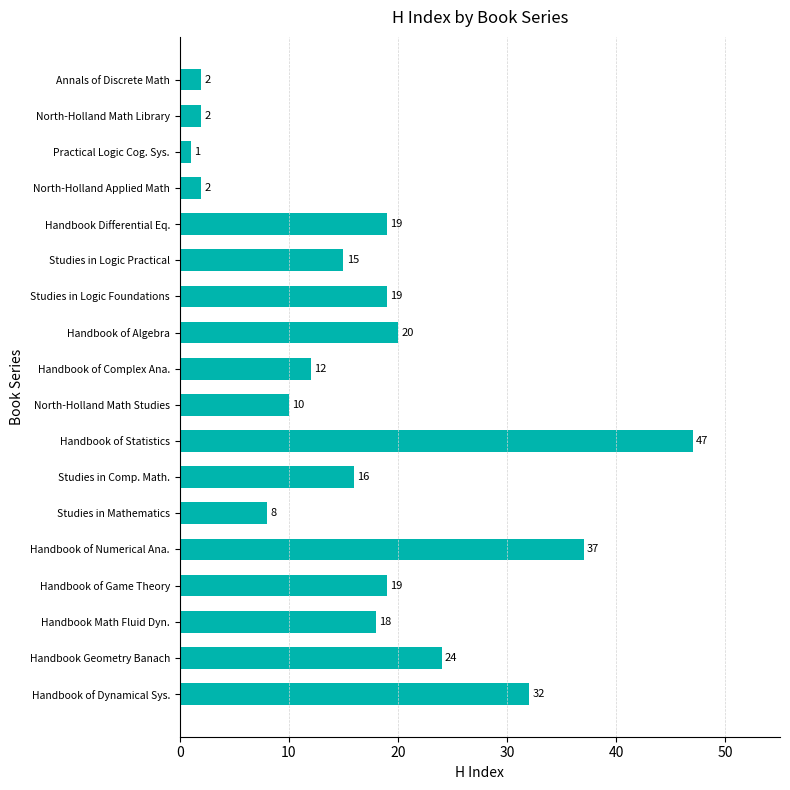

True or false: the data shows 32 at Handbook of Dynamical Sys..

True